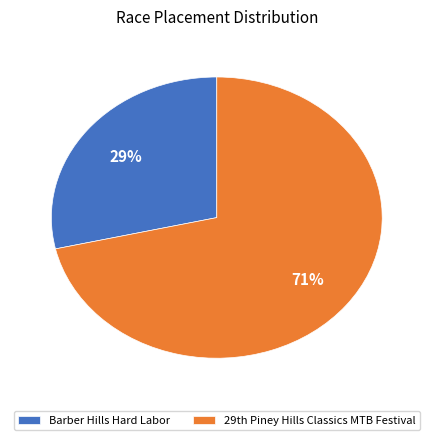

True or false: Barber Hills Hard Labor accounts for 35% of the total.

False